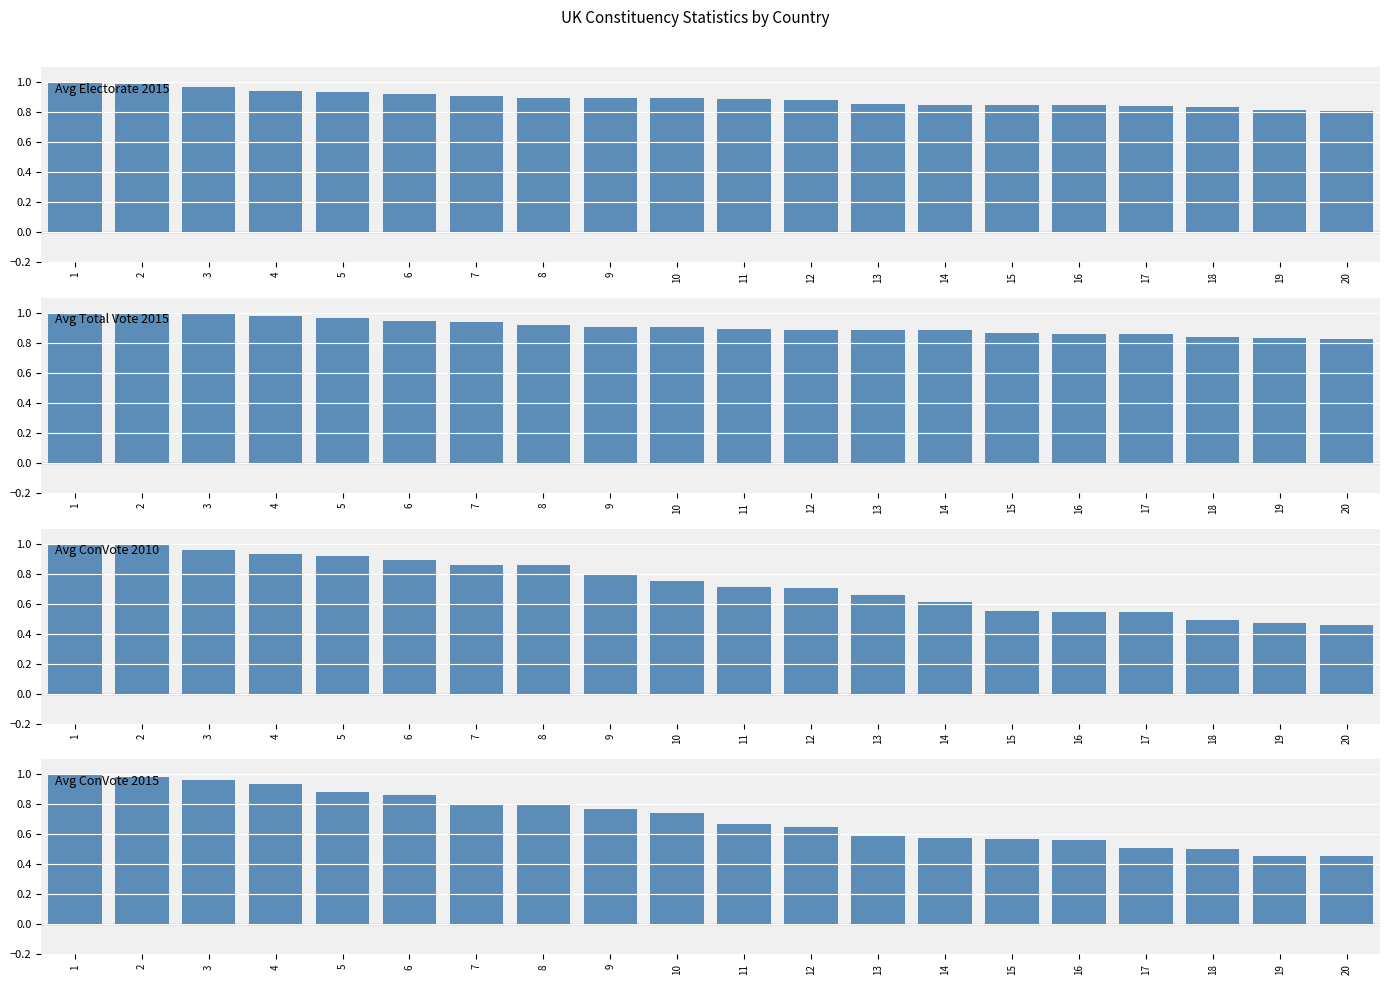

Where is Avg ConVote 2015 nearest to the value 0?

20